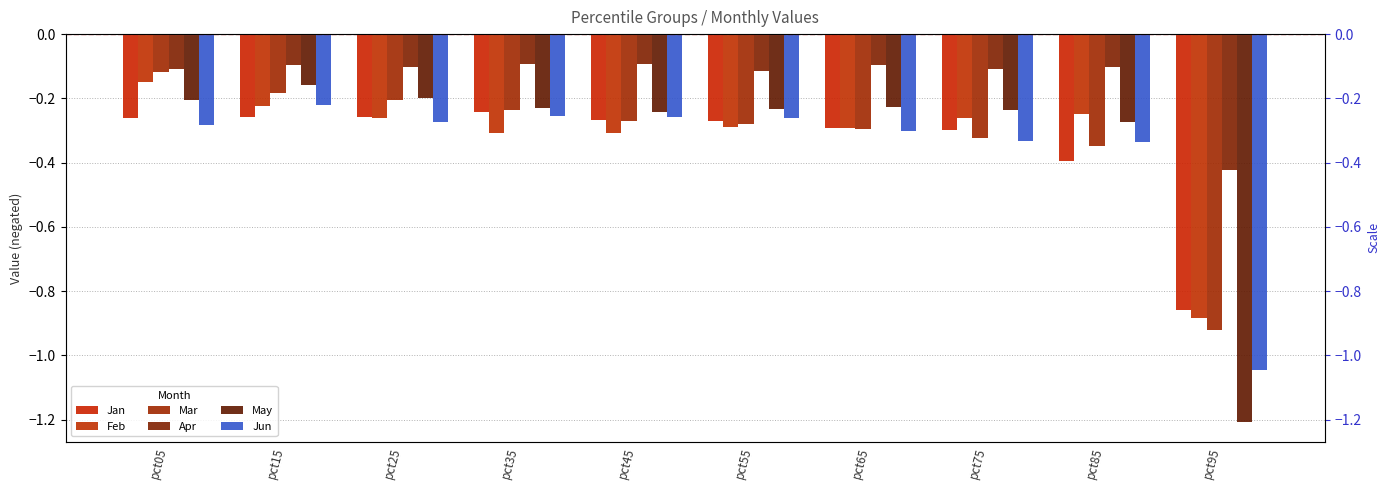

Rank the categories by May value from lowest to highest.

pct95, pct85, pct45, pct75, pct55, pct35, pct65, pct05, pct25, pct15